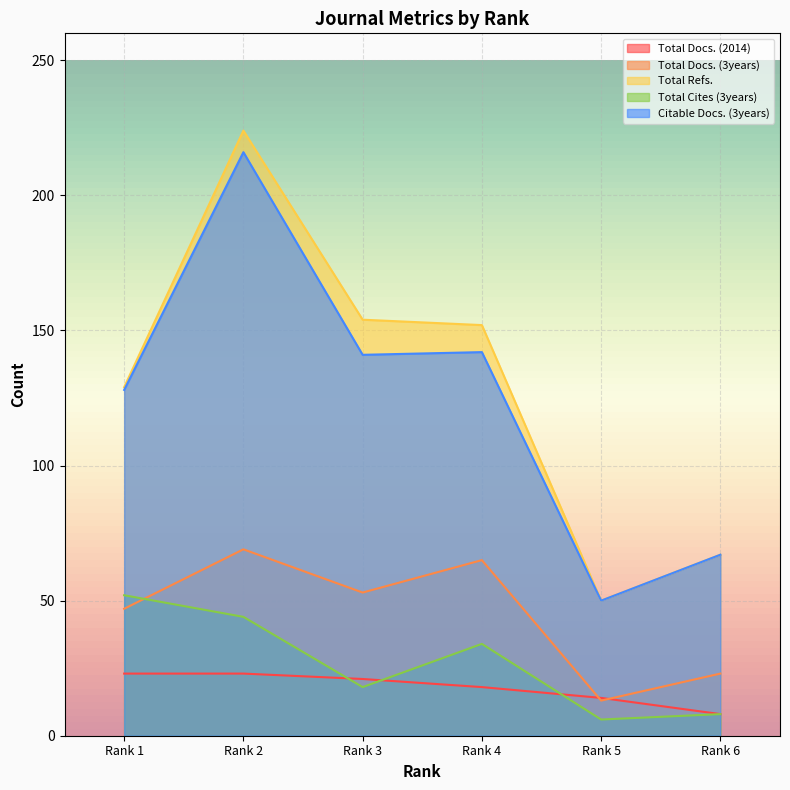

What is the difference between the second highest and minimum values in the Citable Docs. (3years) series?

92